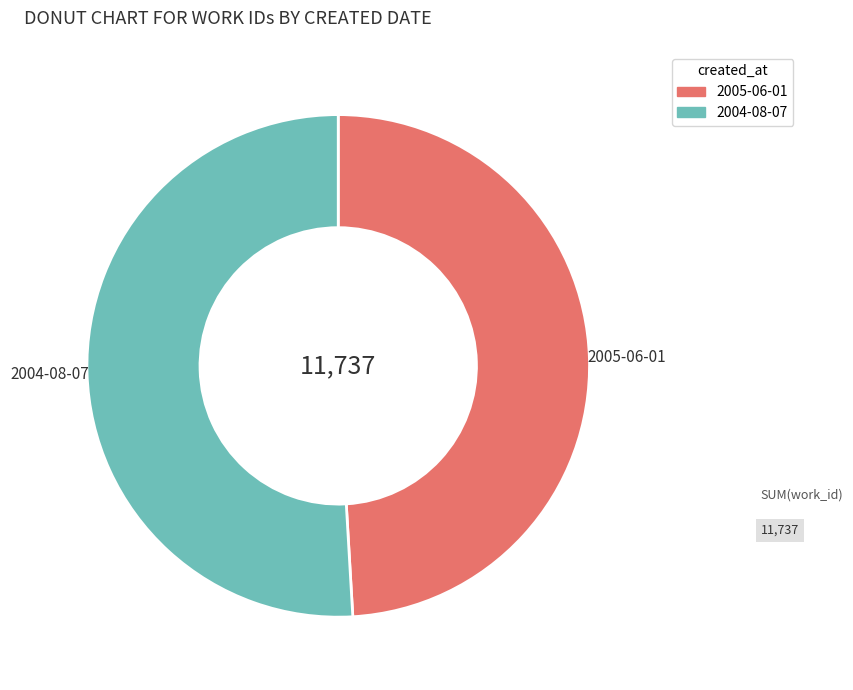

Count the number of slices in the pie.

2